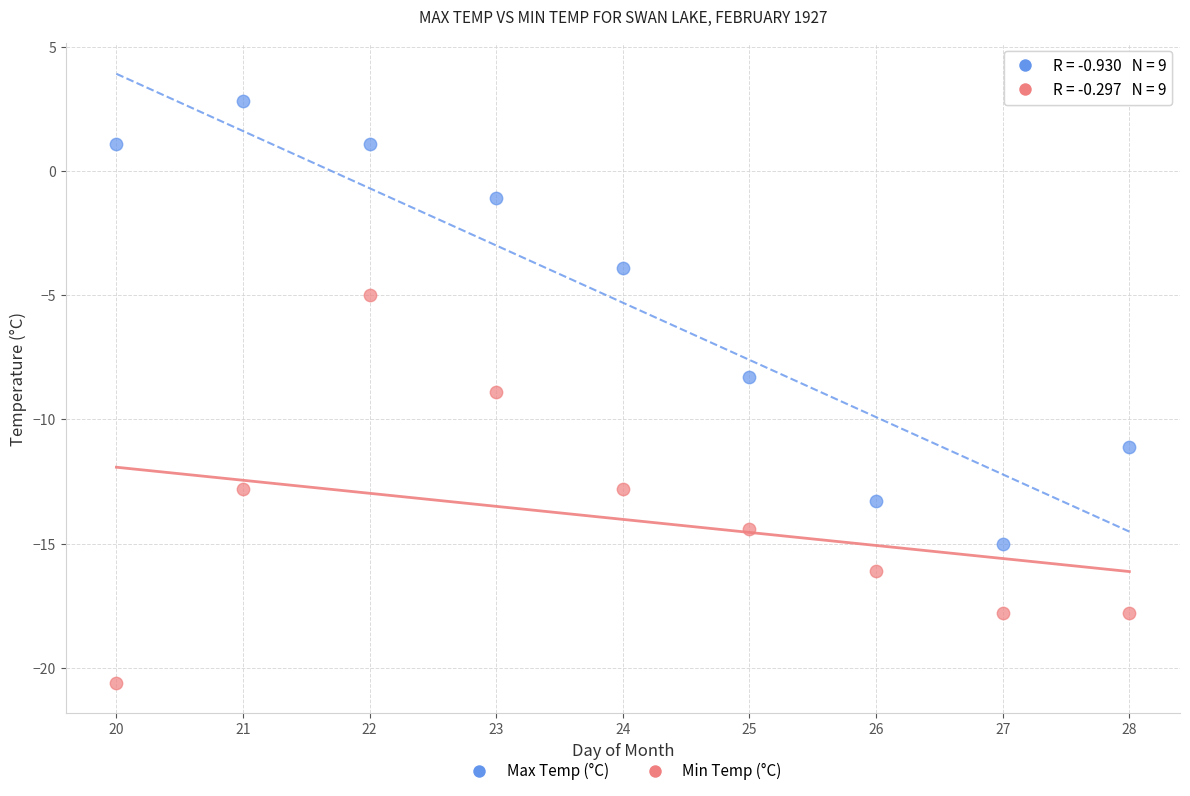

What are all the series names shown in the legend?

Max Temp (°C), Min Temp (°C)